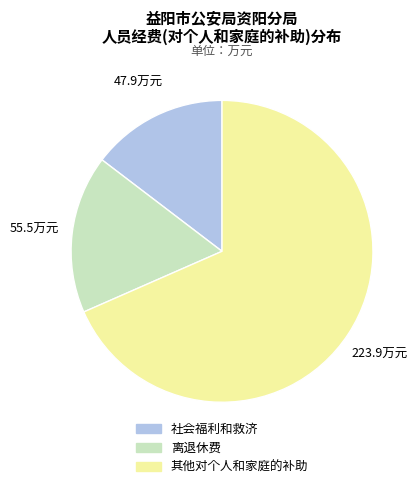

Count the number of slices in the pie.

3